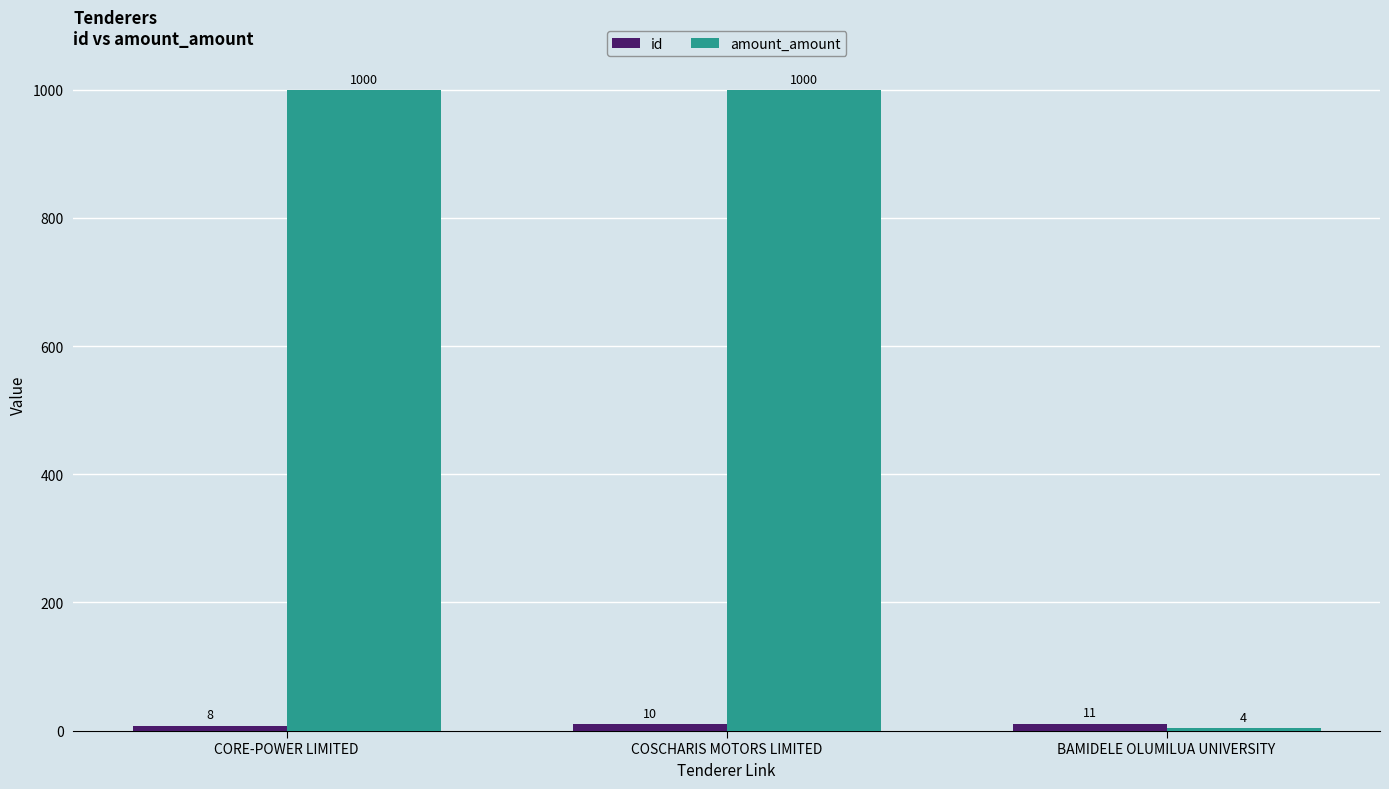

Which series has the widest spread of values?

amount_amount